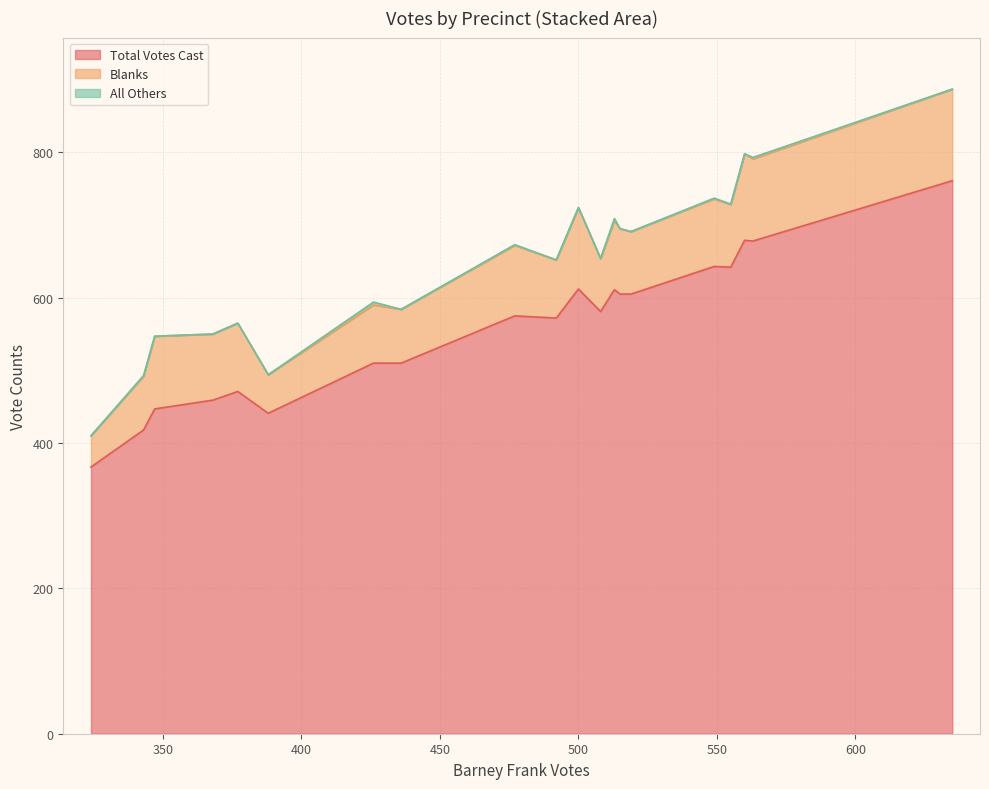

What is the maximum value for Total Votes Cast?

761